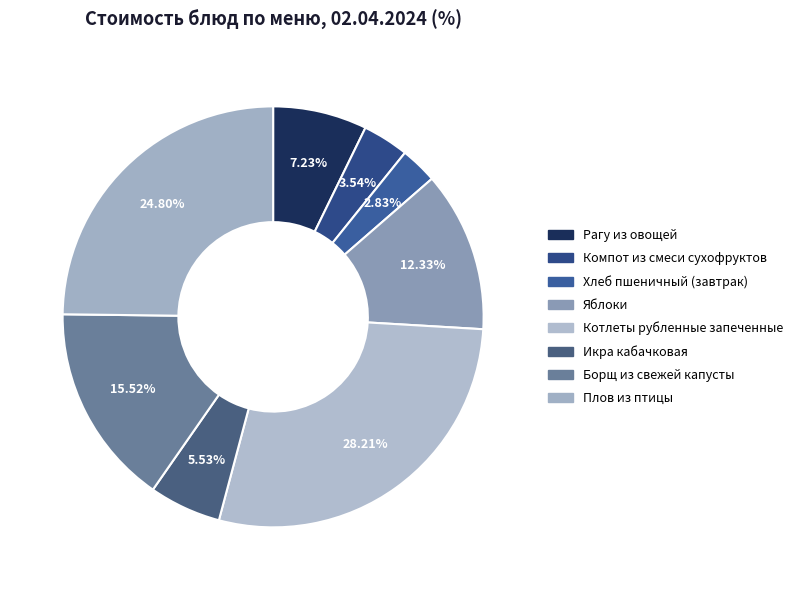

How many segments does this pie chart have?

8